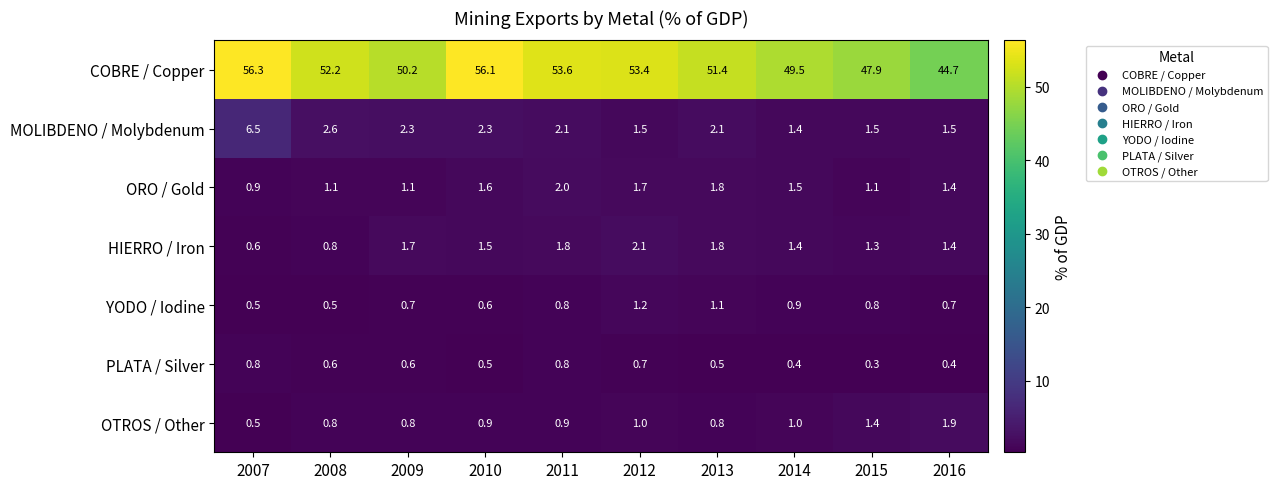

True or false: PLATA / Silver has a value of 1.0 at 2012.

False